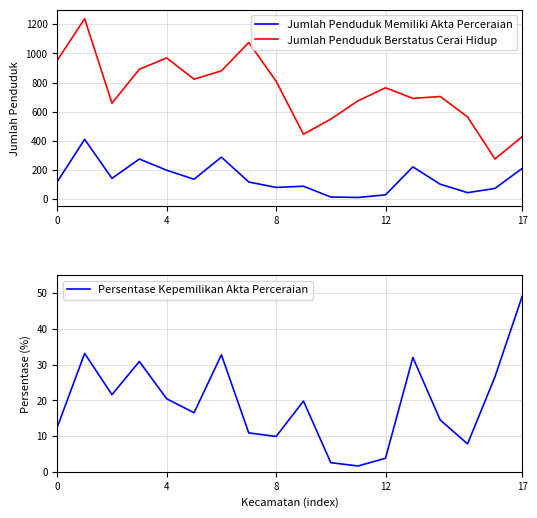

Count the number of data series in this chart.

3